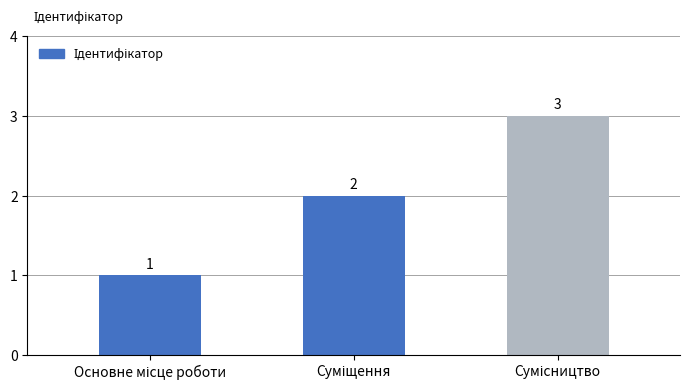

What is the value of the 3rd bar from the left?

3